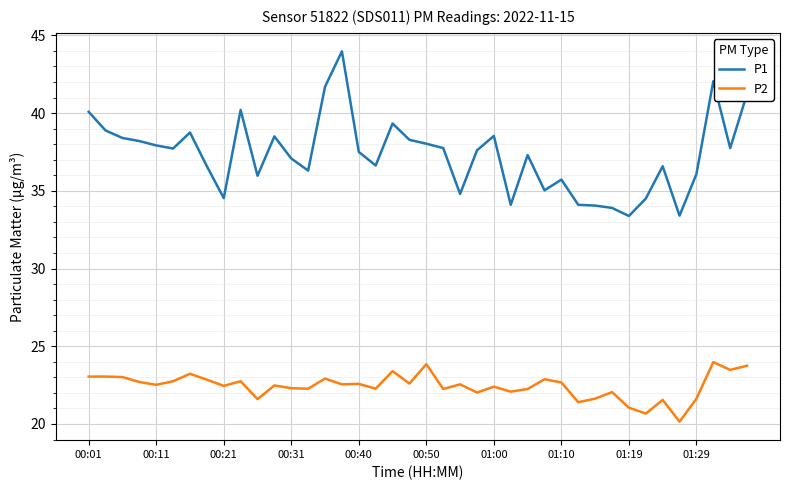

Rank the series by their maximum value, from highest to lowest.

P1, P2